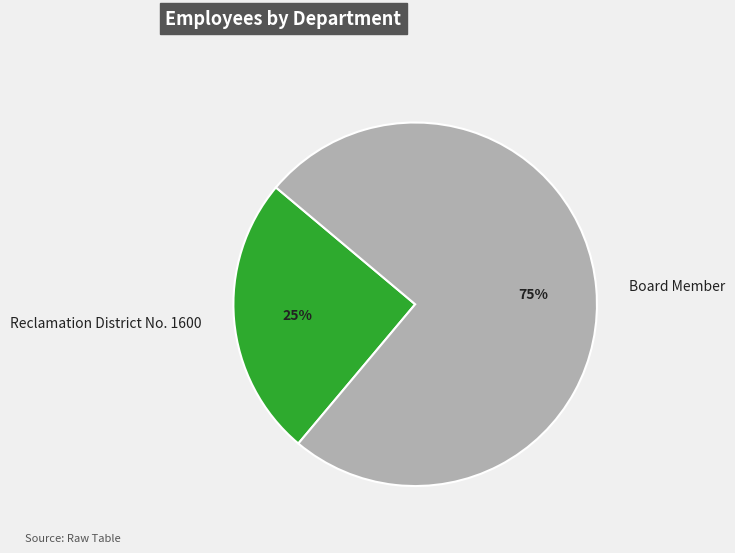

To the nearest percent, what is the difference between the largest and smallest slice percentages?

50%